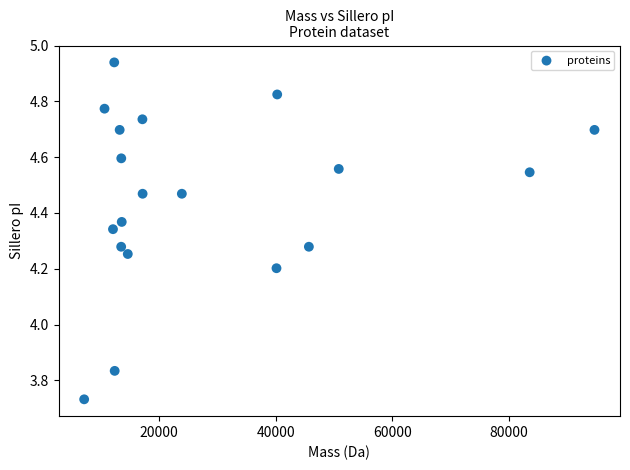

What is the range of X values (max minus min)?

87411.7